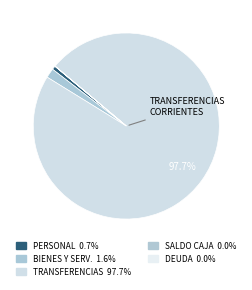

Which category has the smallest portion of the pie?

SALDO INICIAL DE CAJA